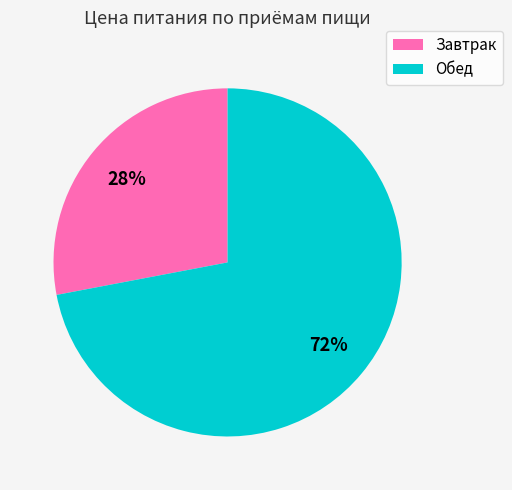

Approximately how many times larger is the value at Обед compared to Завтрак?

2.6